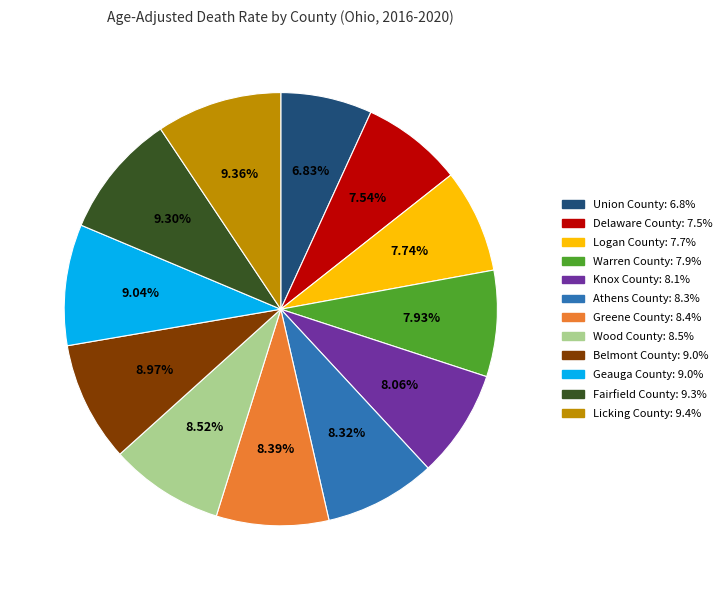

True or false: Belmont County accounts for 1% of the total.

False